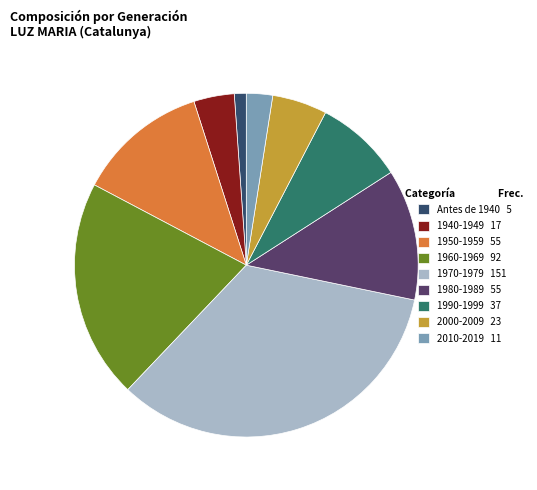

Which slice is the smallest?

Antes de 1940 5